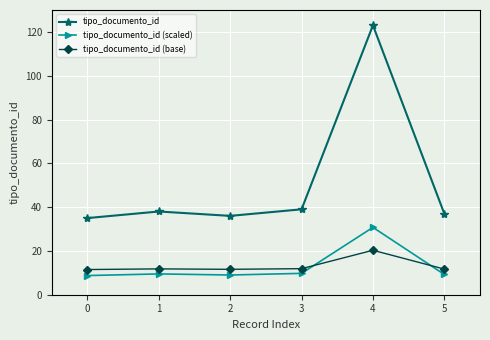

The tipo_documento_id (base) series shows 16.2 at 3. True or false?

False